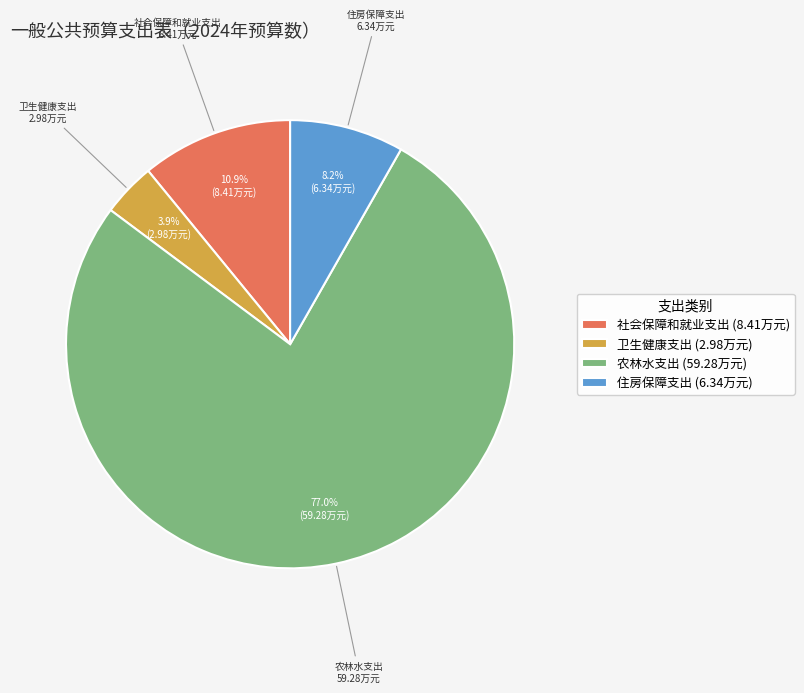

True or false: 农林水支出 accounts for 63% of the total.

False